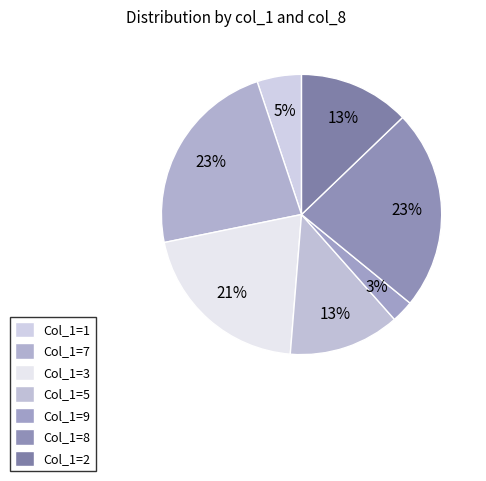

To the nearest percent, what is the average slice percentage?

14%